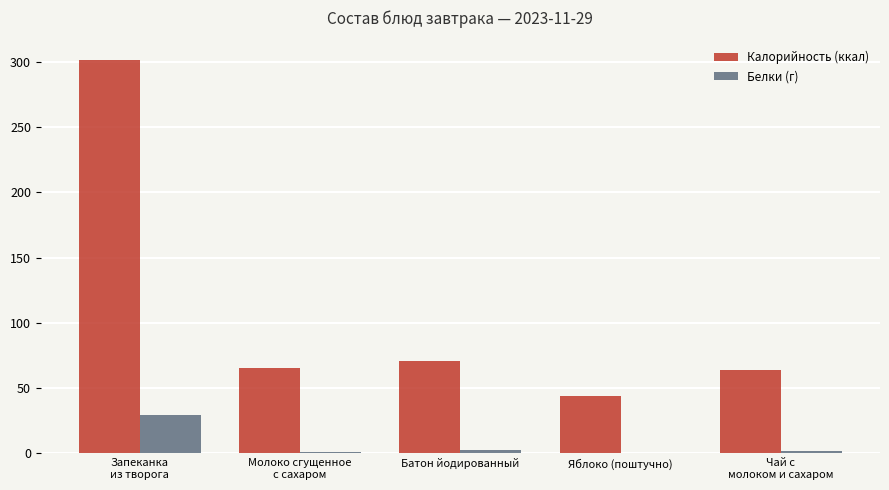

How many groups of bars are there?

5